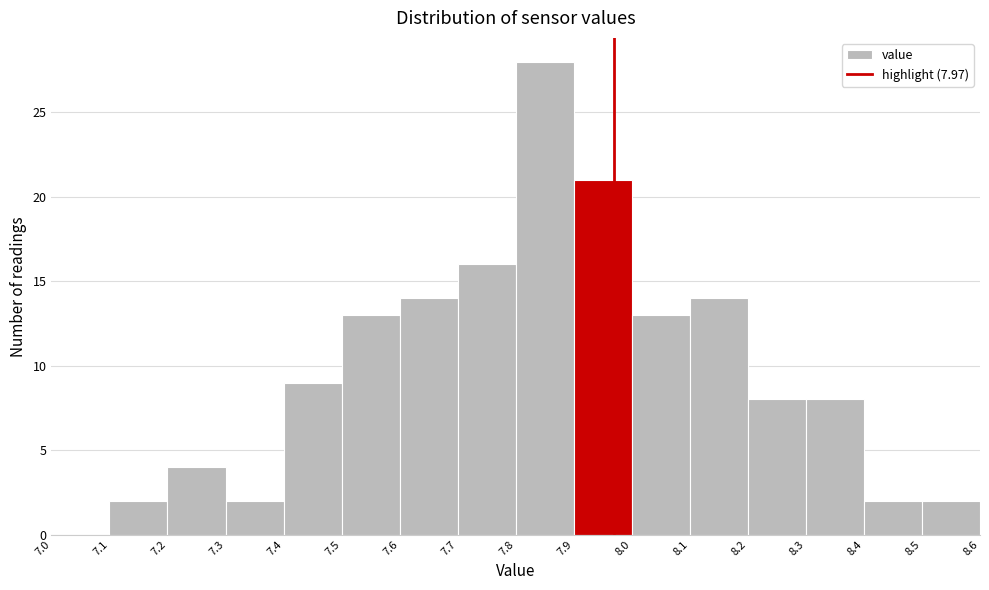

Which range on the x-axis has the tallest bar?

7.8 to 7.9